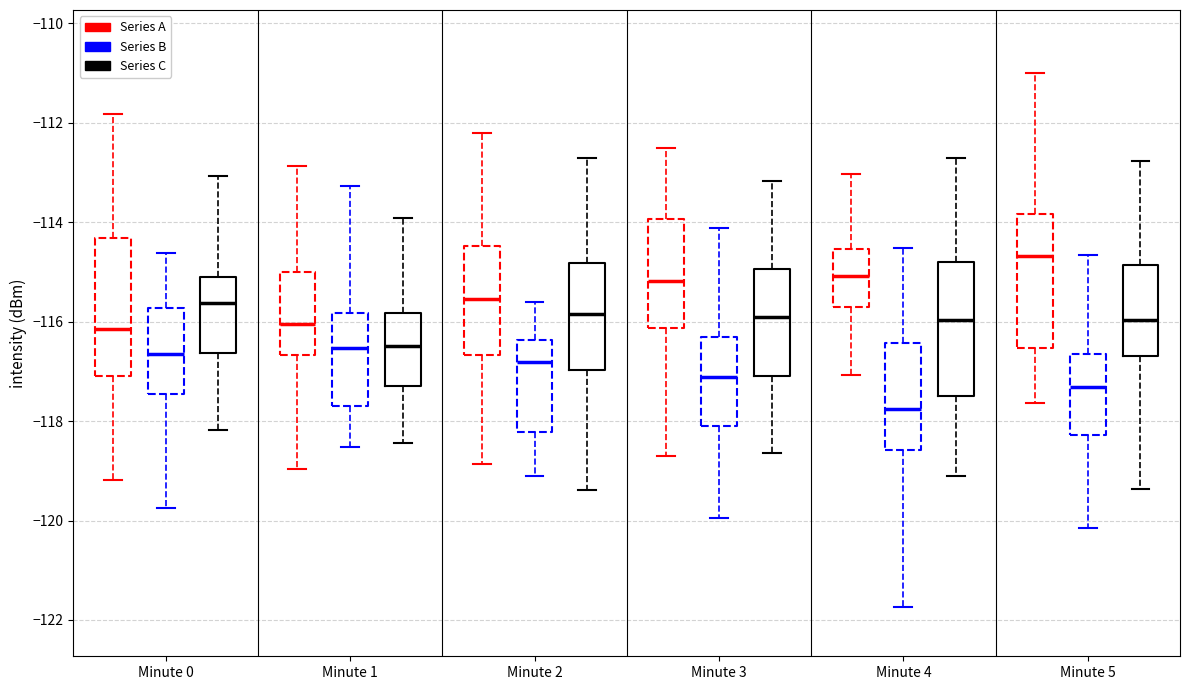

Reading left to right, transcribe this box plot: for each box, give where its median line is, the range the box spans, and where its two whiskers end, as read against the y-axis. The values are not printed on the chart, so give them approximately, as read against the axis.

Minute 0 (Series A): median -116.2, box -117.0 to -114.4, whiskers -119.2 to -111.8
Minute 0 (Series B): median -116.6, box -117.4 to -115.8, whiskers -119.8 to -114.6
Minute 0 (Series C): median -115.6, box -116.6 to -115.0, whiskers -118.2 to -113.0
Minute 1 (Series A): median -116.0, box -116.6 to -115.0, whiskers -119.0 to -112.8
Minute 1 (Series B): median -116.6, box -117.6 to -115.8, whiskers -118.6 to -113.2
Minute 1 (Series C): median -116.4, box -117.2 to -115.8, whiskers -118.4 to -114.0
Minute 2 (Series A): median -115.6, box -116.6 to -114.4, whiskers -118.8 to -112.2
Minute 2 (Series B): median -116.8, box -118.2 to -116.4, whiskers -119.2 to -115.6
Minute 2 (Series C): median -115.8, box -117.0 to -114.8, whiskers -119.4 to -112.8
Minute 3 (Series A): median -115.2, box -116.2 to -114.0, whiskers -118.8 to -112.6
Minute 3 (Series B): median -117.2, box -118.2 to -116.4, whiskers -120.0 to -114.2
Minute 3 (Series C): median -116.0, box -117.2 to -115.0, whiskers -118.6 to -113.2
Minute 4 (Series A): median -115.0, box -115.6 to -114.6, whiskers -117.0 to -113.0
Minute 4 (Series B): median -117.8, box -118.6 to -116.4, whiskers -121.8 to -114.6
Minute 4 (Series C): median -116.0, box -117.6 to -114.8, whiskers -119.0 to -112.8
Minute 5 (Series A): median -114.6, box -116.6 to -113.8, whiskers -117.6 to -111.0
Minute 5 (Series B): median -117.4, box -118.2 to -116.6, whiskers -120.2 to -114.6
Minute 5 (Series C): median -116.0, box -116.6 to -114.8, whiskers -119.4 to -112.8